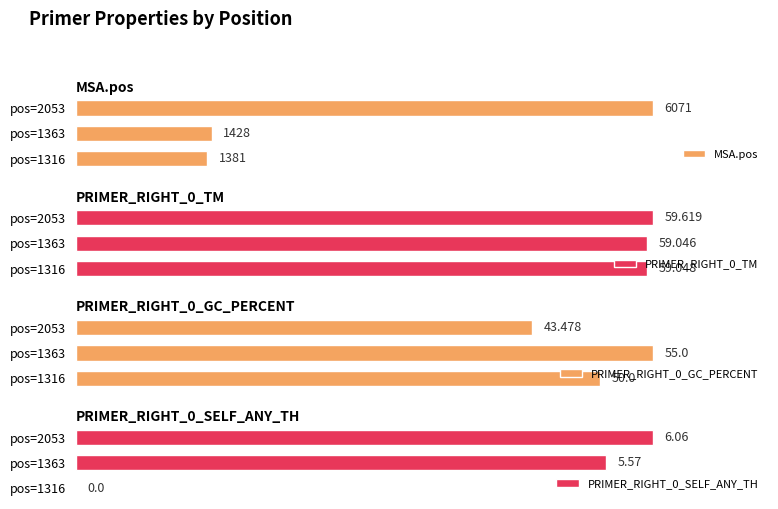

Which category has the lowest value in the PRIMER_RIGHT_0_TM series?

pos=1363